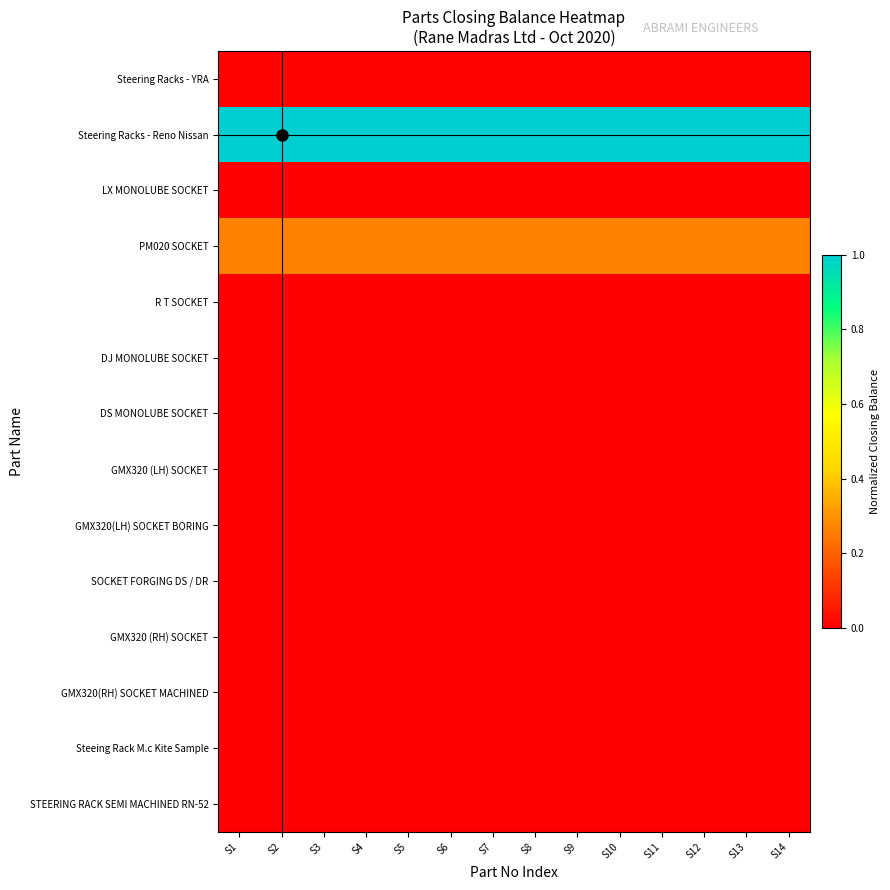

Which series has the largest total across all categories?

Steering Racks - Reno Nissan